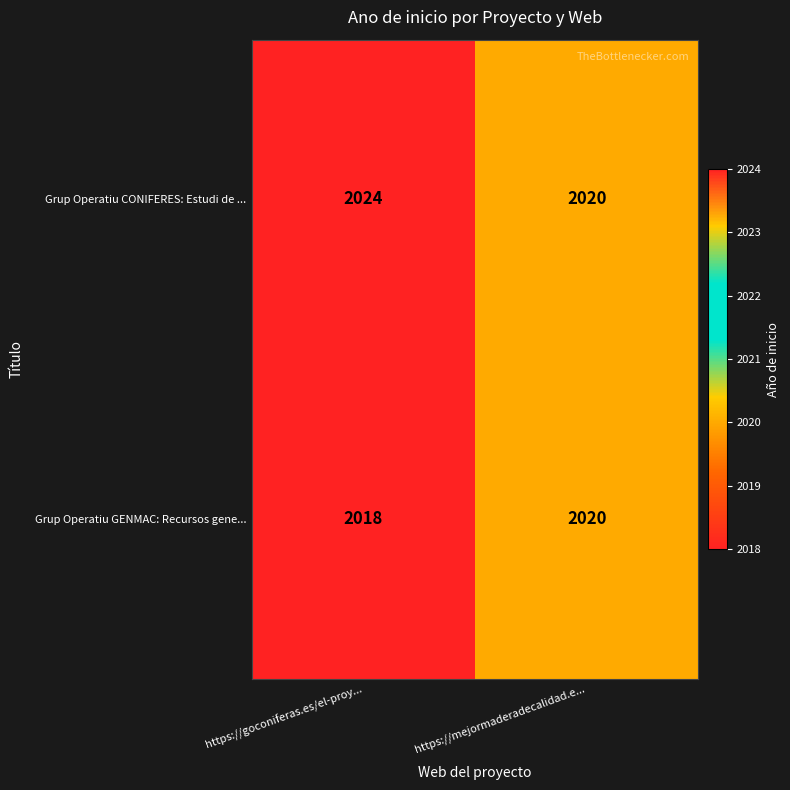

What is the lowest value of the Grup Operatiu GENMAC: Recursos gene... series?

2018